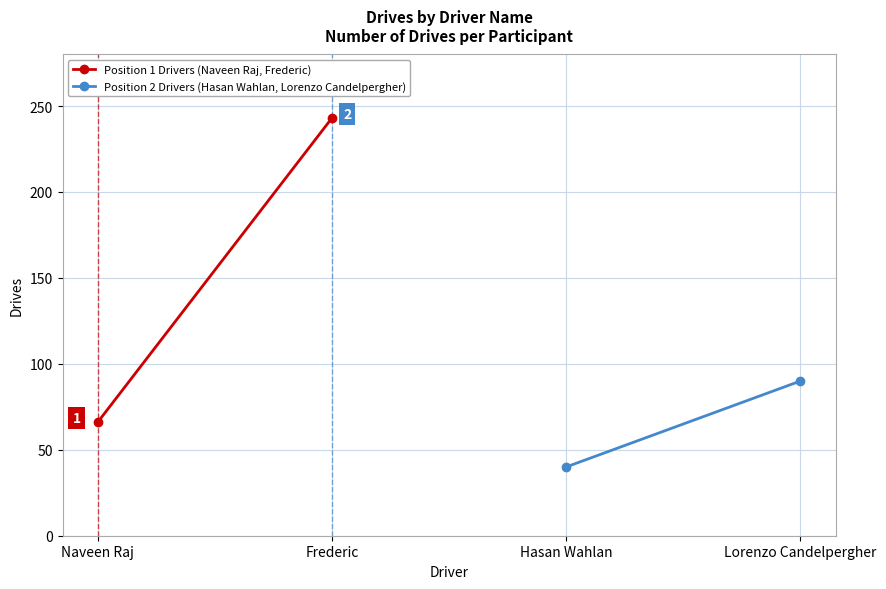

What are all the series names shown in the legend?

Position 1 Drivers (Naveen Raj, Frederic), Position 2 Drivers (Hasan Wahlan, Lorenzo Candelpergher)